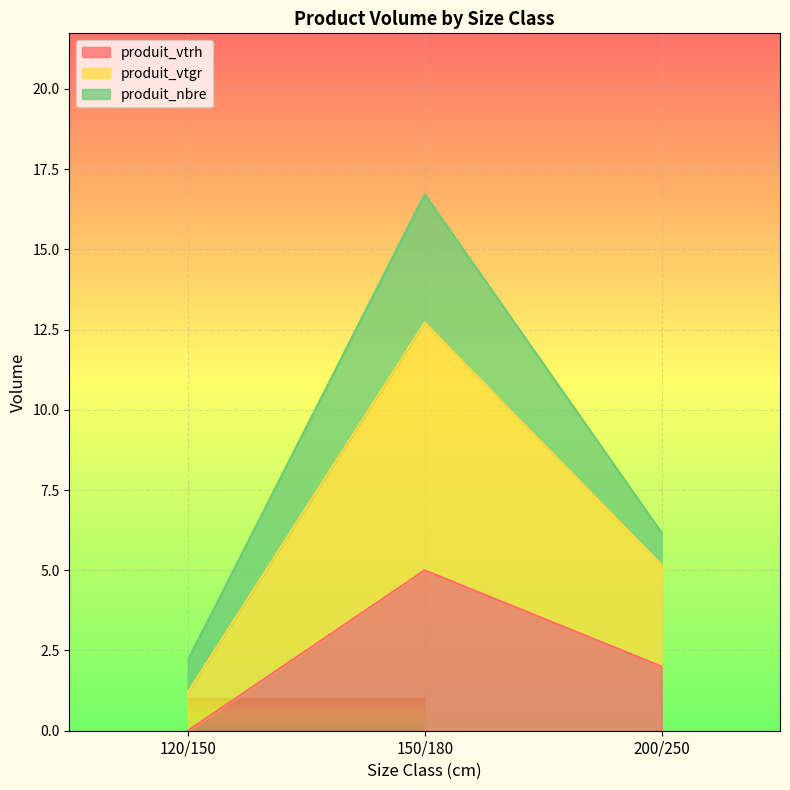

Reading left to right, what are the values for produit_vtrh?

0.0	5.0	2.0